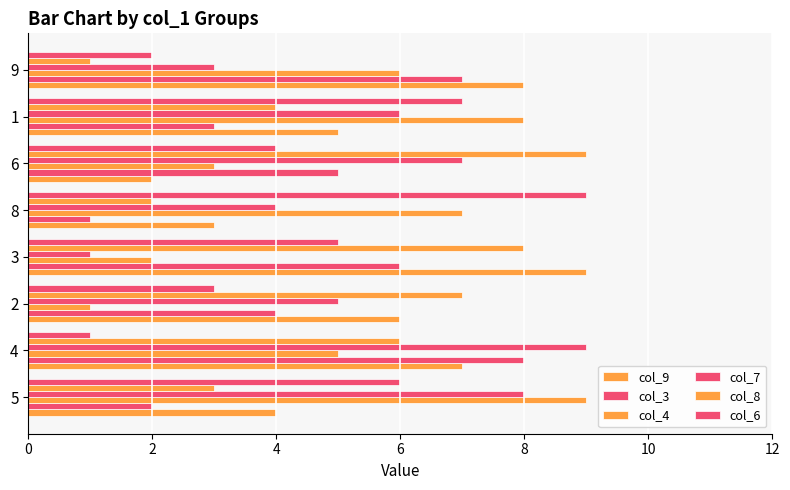

What is the difference between the maximum and minimum values in the col_8 series?

8